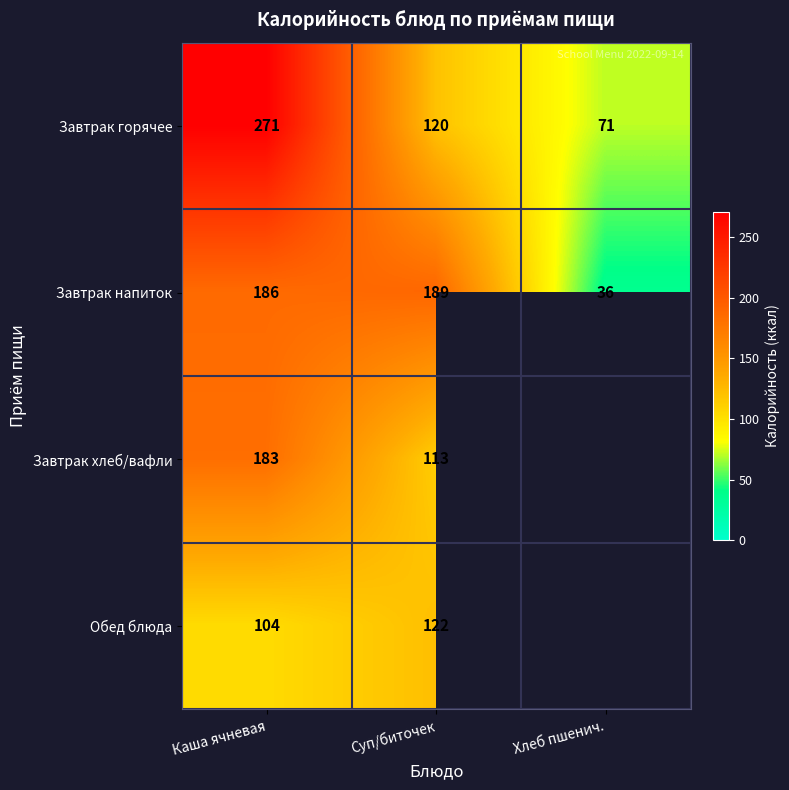

At which category is the sum across all series the highest?

Каша ячневая